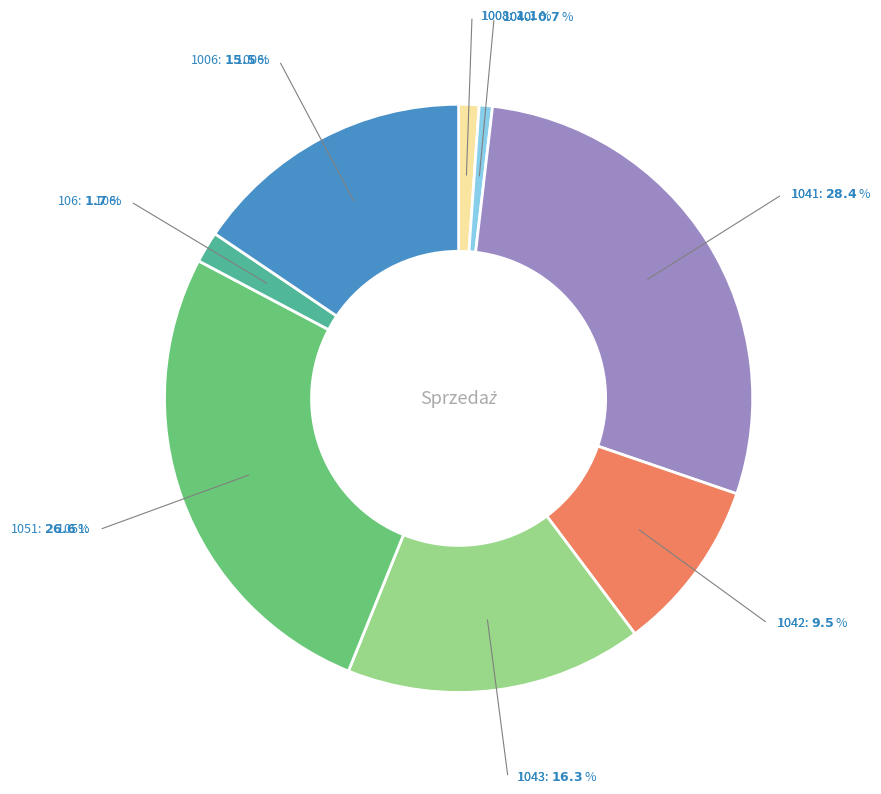

Is there a majority slice in this chart?

No